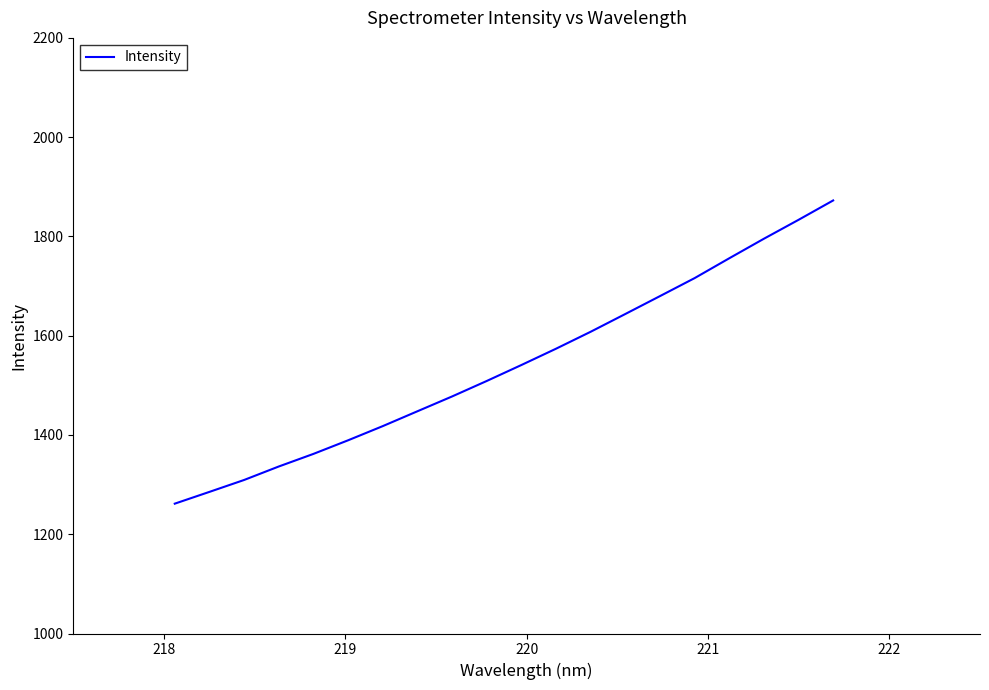

What is the difference between the maximum and minimum values?

610.9